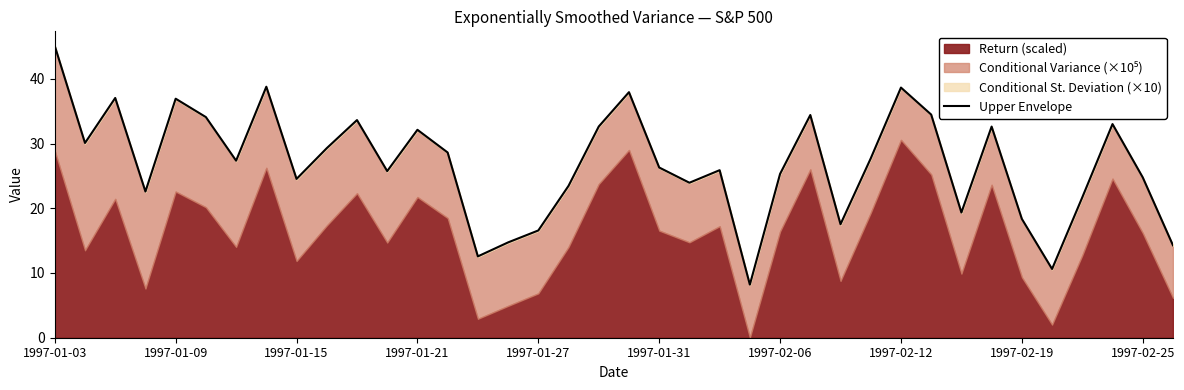

Is it true that the value at 21 is 10.4?

False